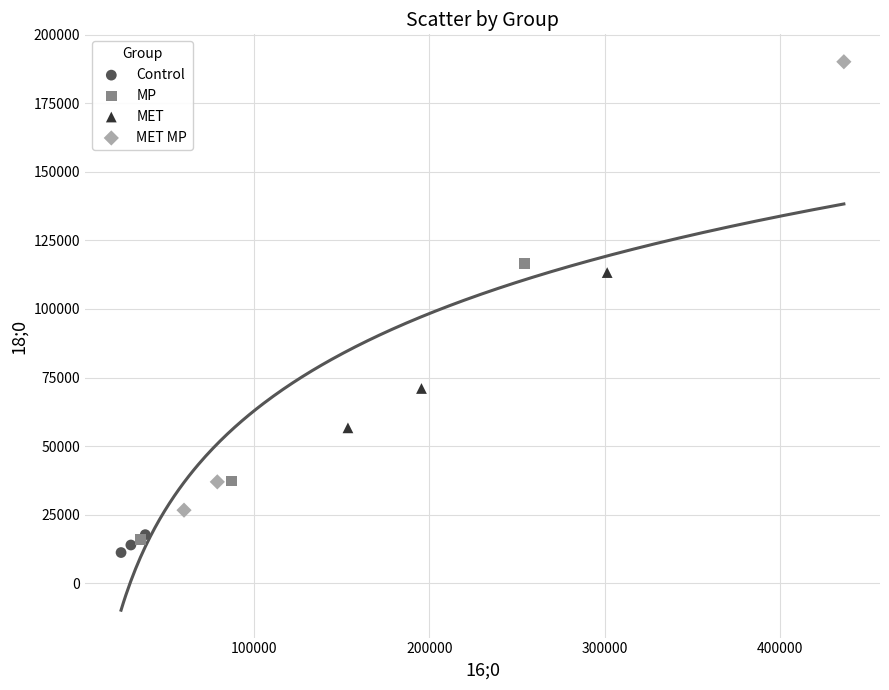

Which series reaches the maximum Y coordinate?

MET MP